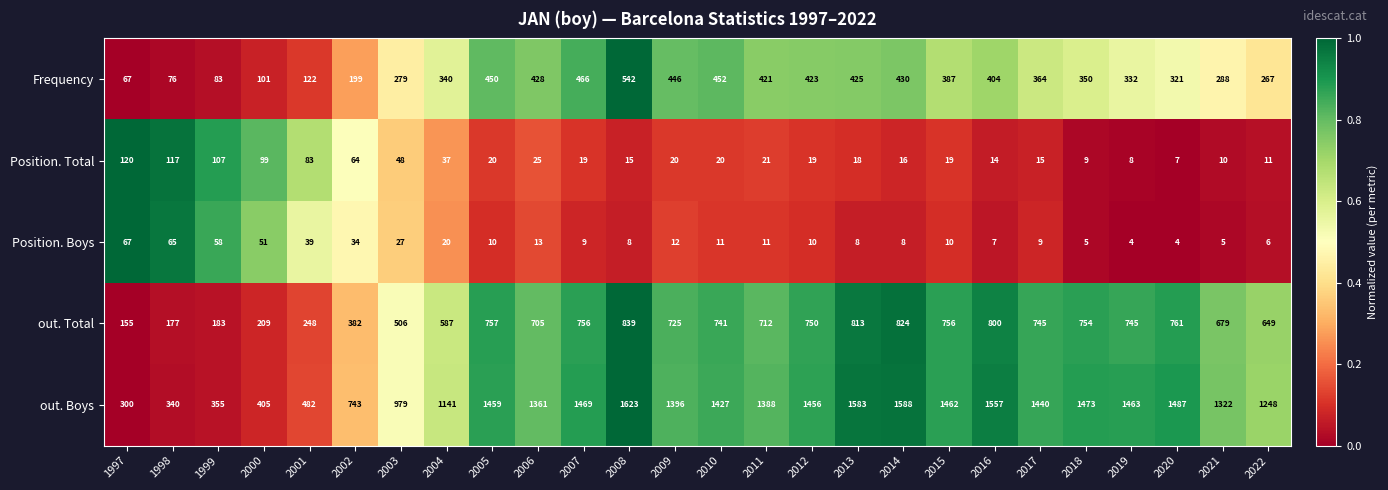

Rank the series by their maximum value, from lowest to highest.

Position. Boys, Position. Total, Frequency, out. Total, out. Boys